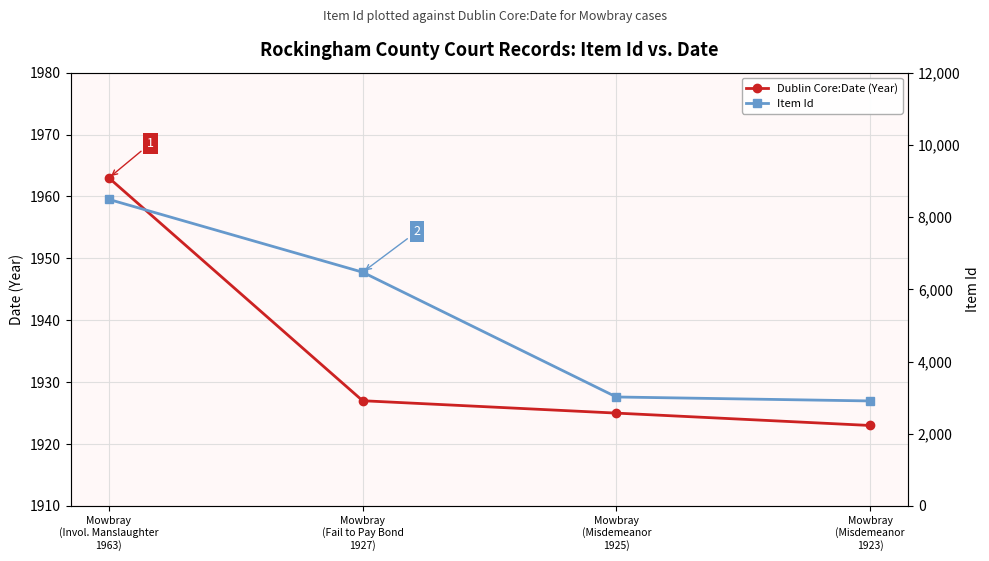

At which category does the chart reach its peak across all series?

Mowbray
(Invol. Manslaughter
1963)